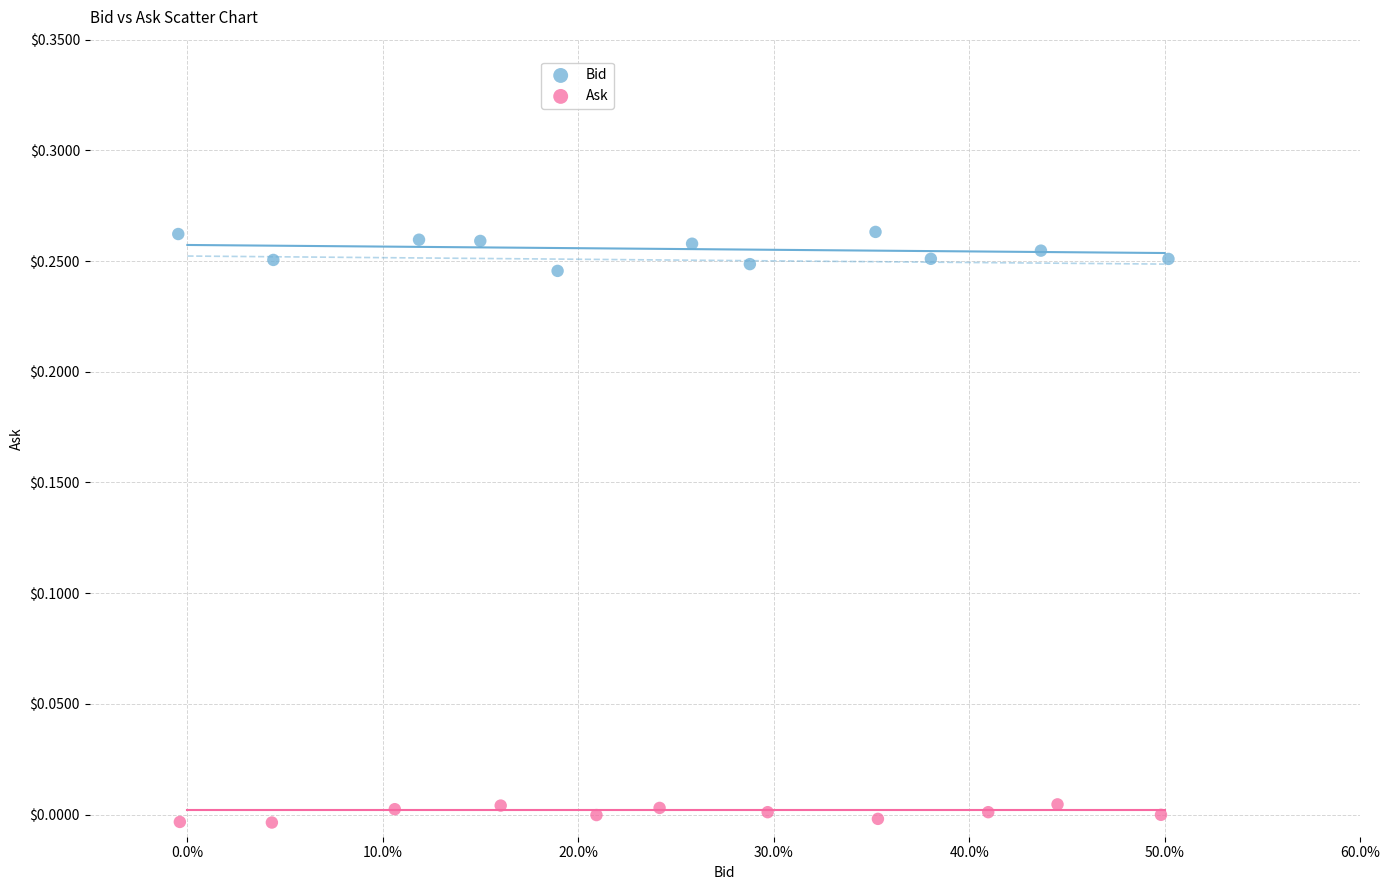

Which series reaches the maximum Y coordinate?

Bid